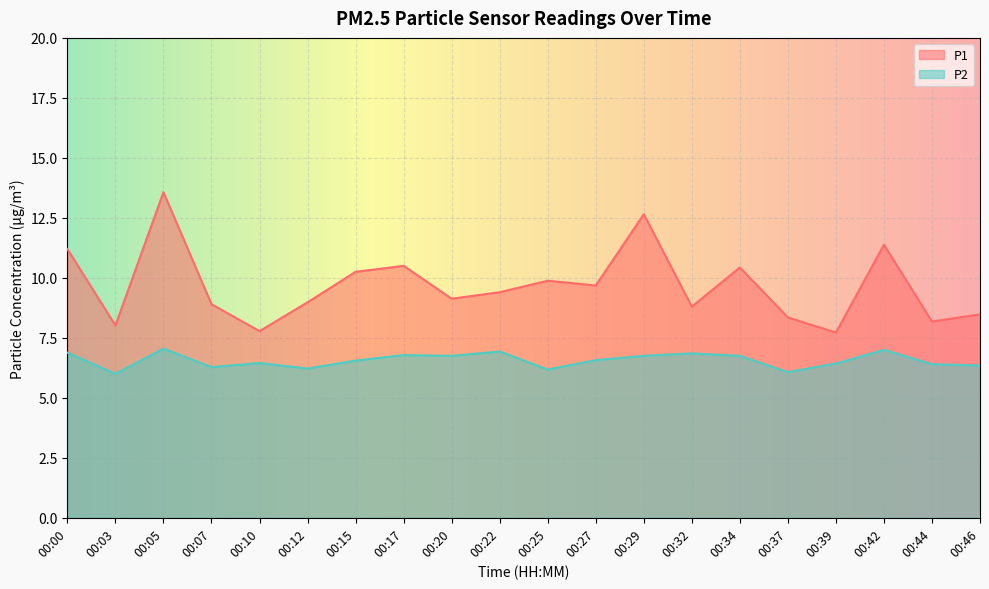

What is the value of the P1 point at the 3rd from the left?

13.6